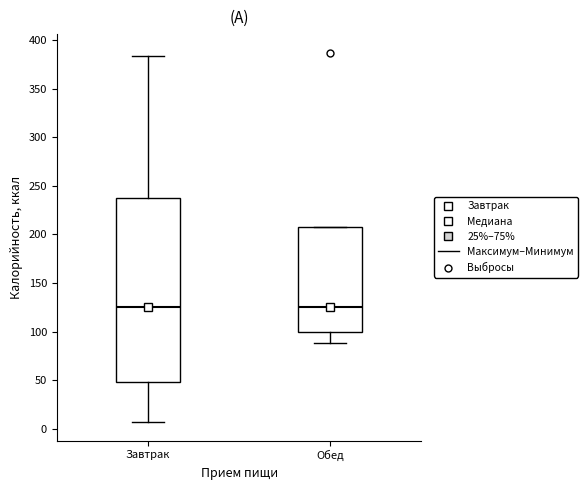

Reading left to right, read every box against the y-axis: the position of its median line, the range the box covers, and the ends of its whiskers. The values are not printed on the chart, so give them approximately, as read against the axis.

Завтрак: median 125, box 50 to 240, whiskers 5 to 385
Обед: median 125, box 100 to 210, whiskers 90 to 210